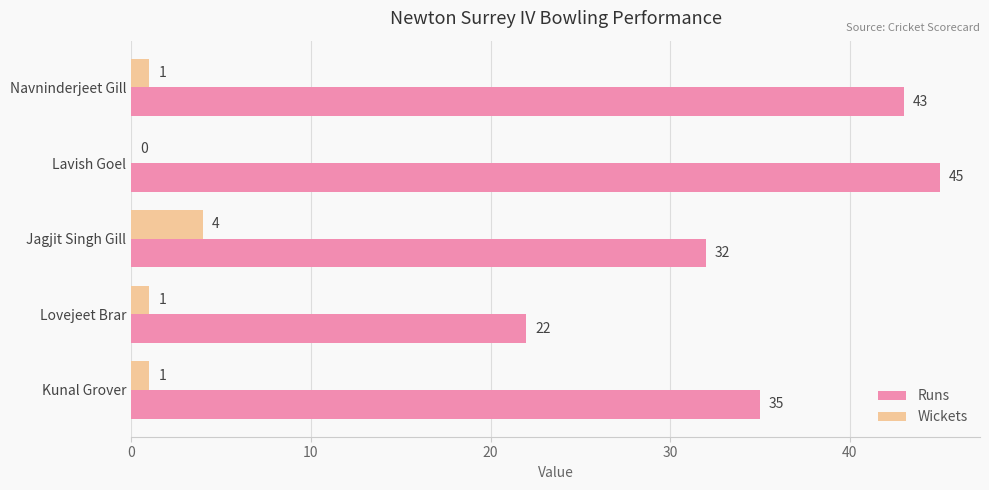

Which series has the largest total across all categories?

Runs